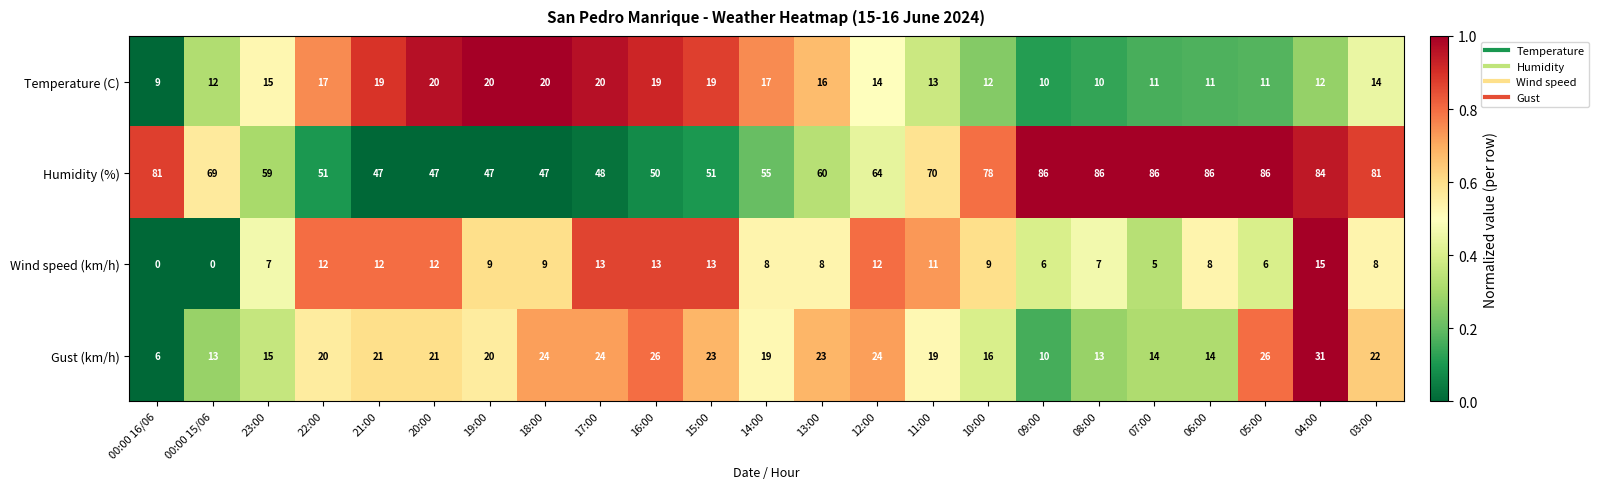

What is the difference between the Temperature (C) values at 12:00 and 17:00?

6